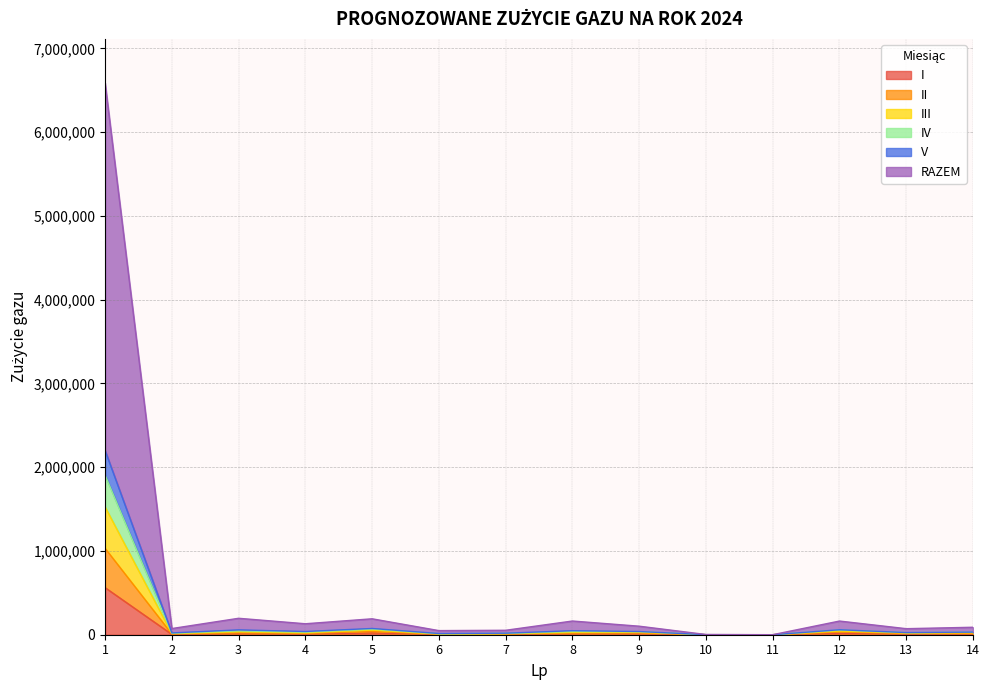

The value of II at 9 is 31356. True or false?

False